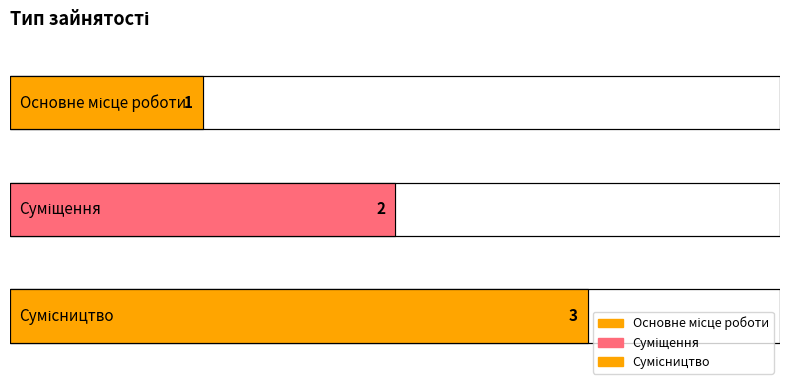

At which label is the value closest to 2?

Суміщення